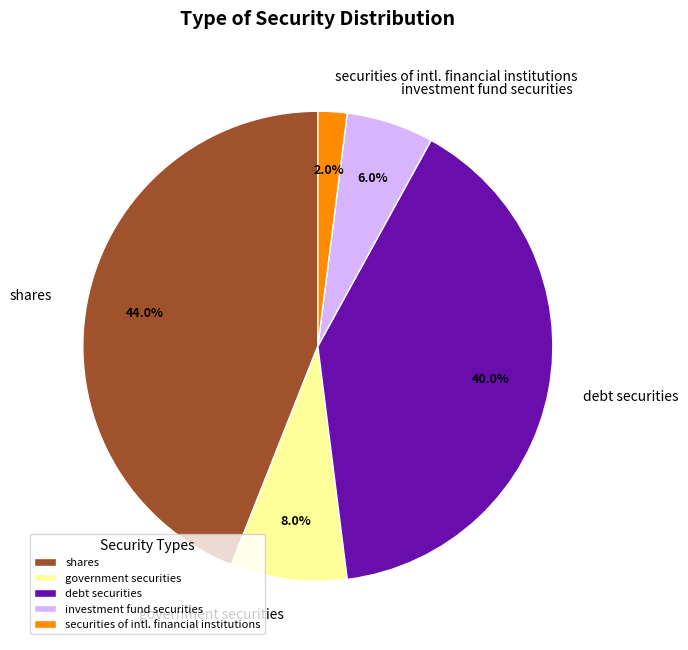

What percentage is the investment fund securities slice, to the nearest percent?

6%